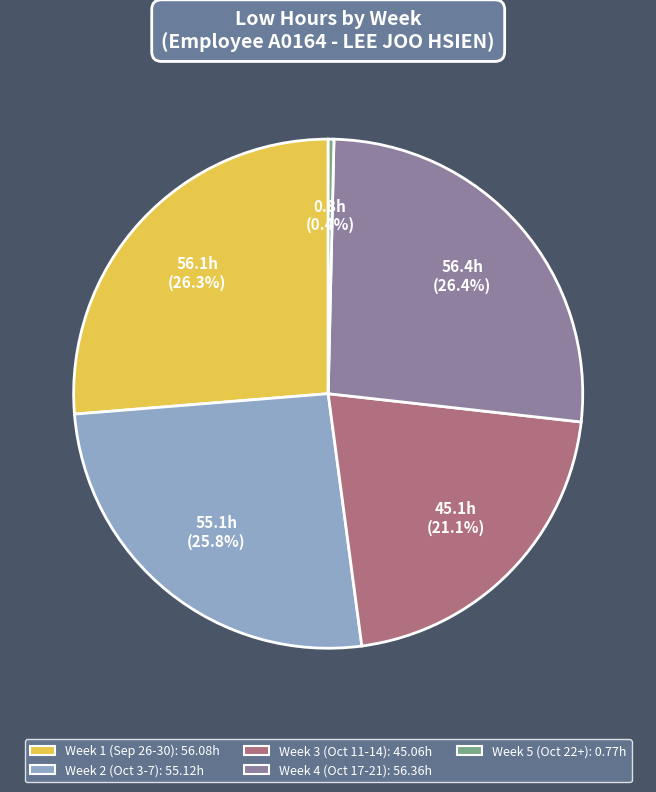

Does any single category account for the majority?

No